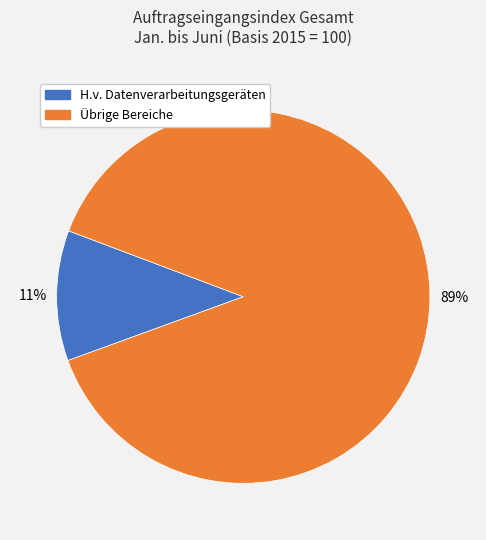

Is there any slice that represents more than half of the pie?

Yes